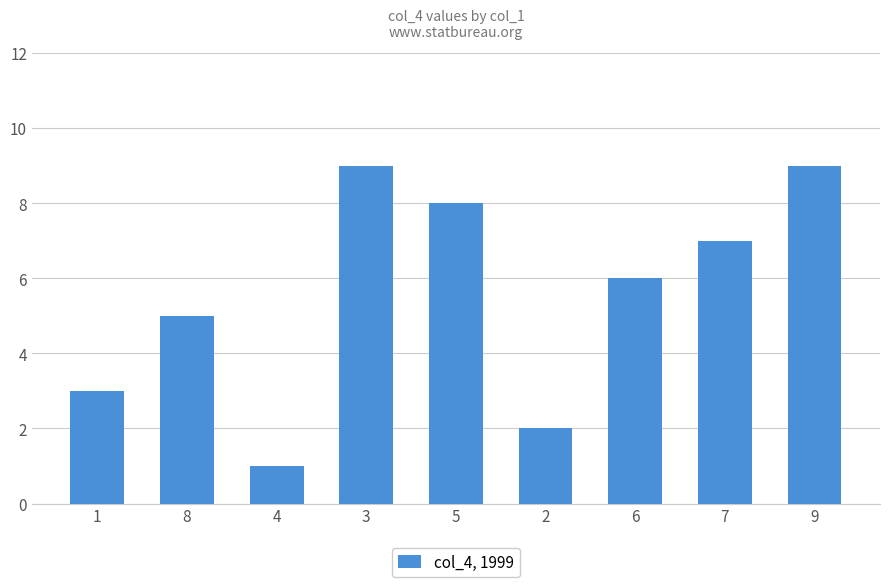

Is it true that the value at 6 is 6?

True